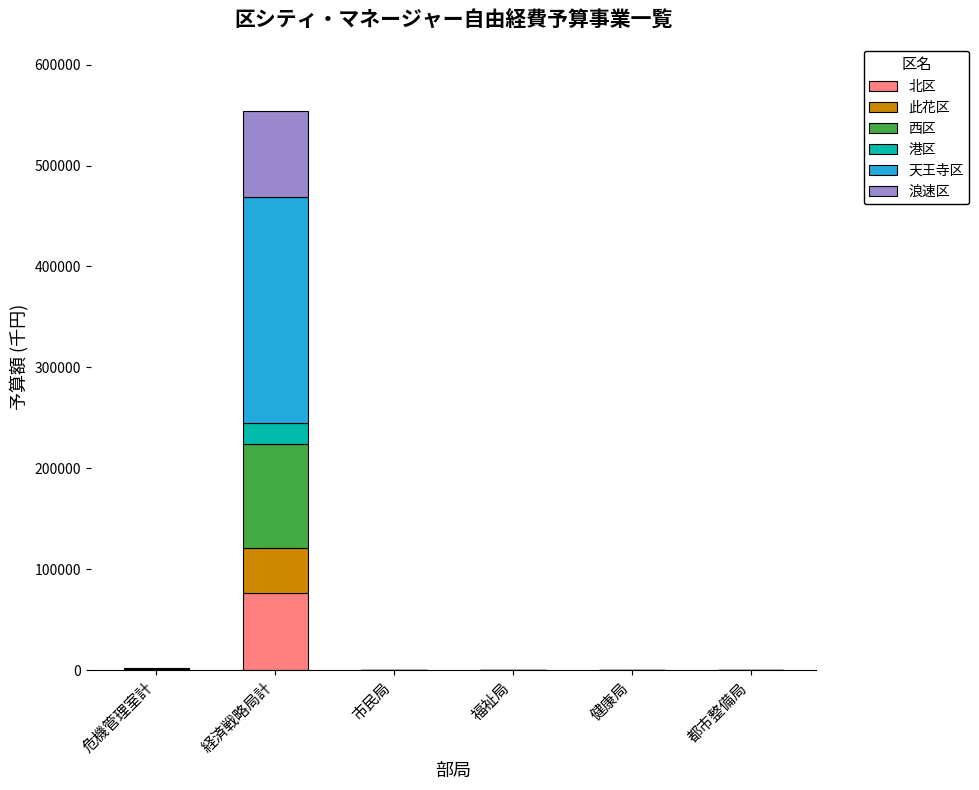

At which category is the sum across all series the highest?

経済戦略局計